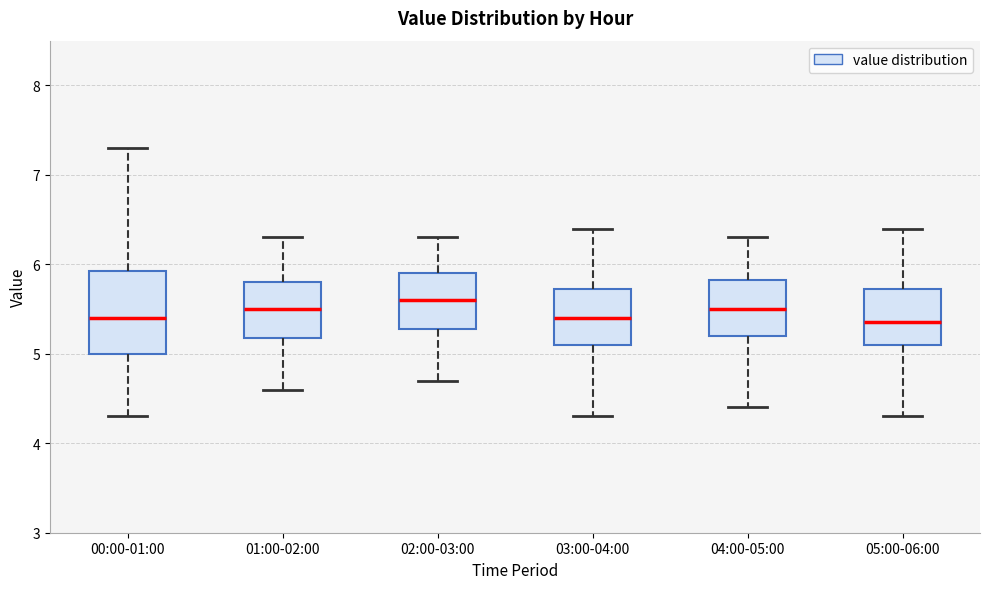

Reading left to right, transcribe this box plot: for each box, give where its median line is, the range the box spans, and where its two whiskers end, as read against the y-axis. The values are not printed on the chart, so give them approximately, as read against the axis.

00:00-01:00: median 5.4, box 5.0 to 5.9, whiskers 4.3 to 7.3
01:00-02:00: median 5.5, box 5.2 to 5.8, whiskers 4.6 to 6.3
02:00-03:00: median 5.6, box 5.3 to 5.9, whiskers 4.7 to 6.3
03:00-04:00: median 5.4, box 5.1 to 5.7, whiskers 4.3 to 6.4
04:00-05:00: median 5.5, box 5.2 to 5.8, whiskers 4.4 to 6.3
05:00-06:00: median 5.4, box 5.1 to 5.7, whiskers 4.3 to 6.4